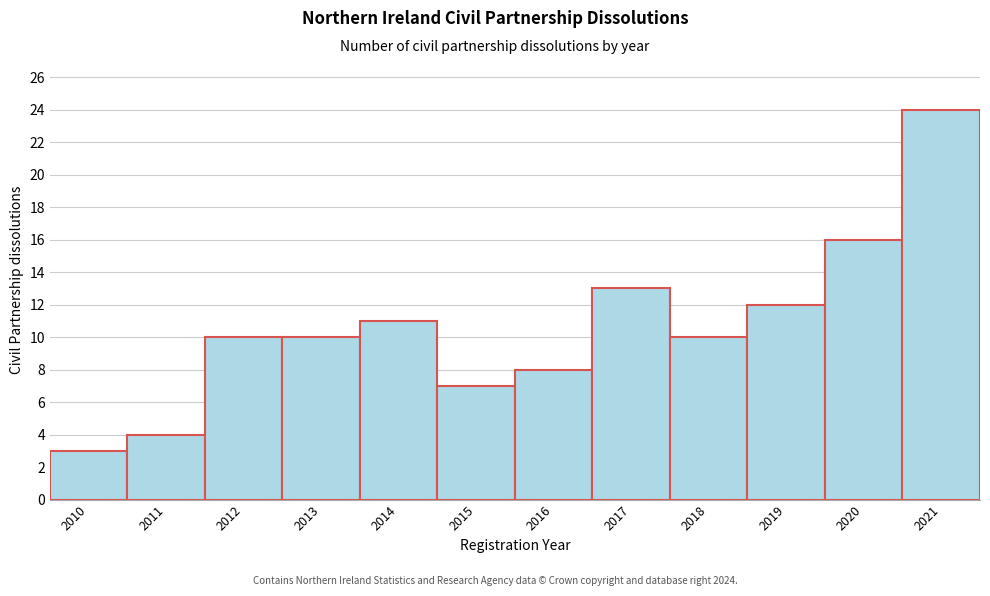

Reading right to left, what are all the values shown in this chart?

24	16	12	10	13	8	7	11	10	10	4	3